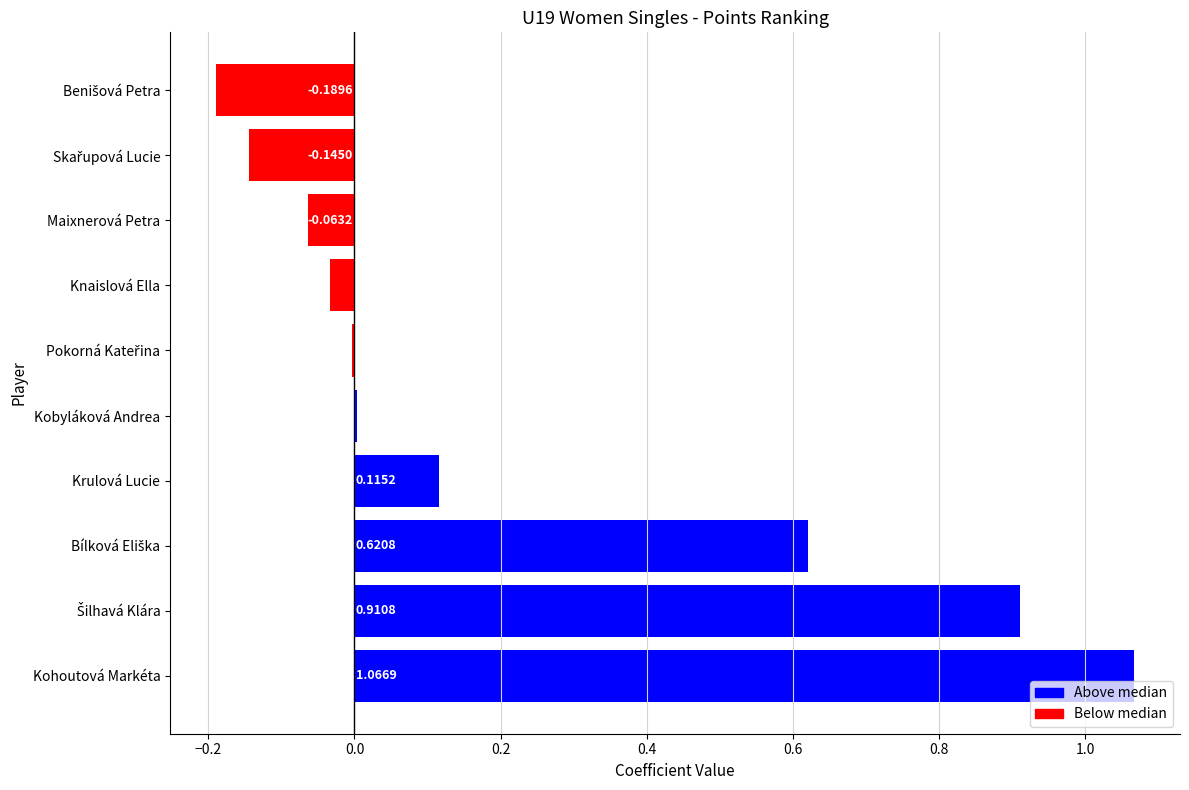

What is the sum of all values?

2.3